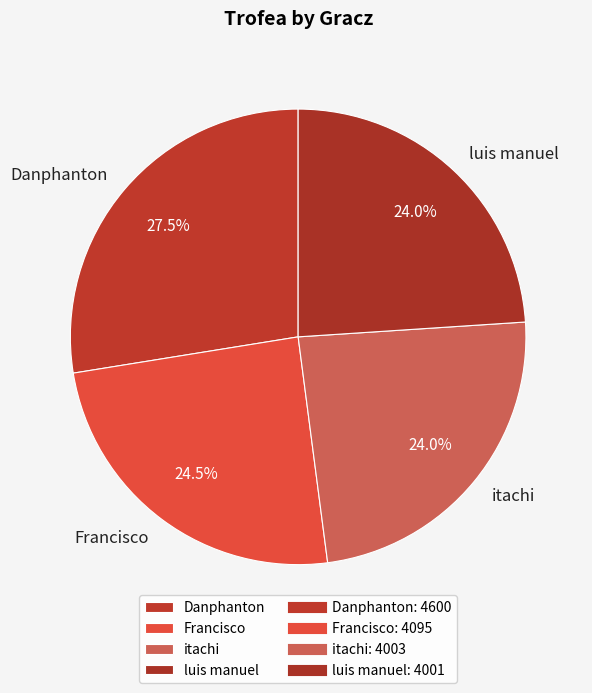

What percentage is NOT represented by luis manuel?

76.0%